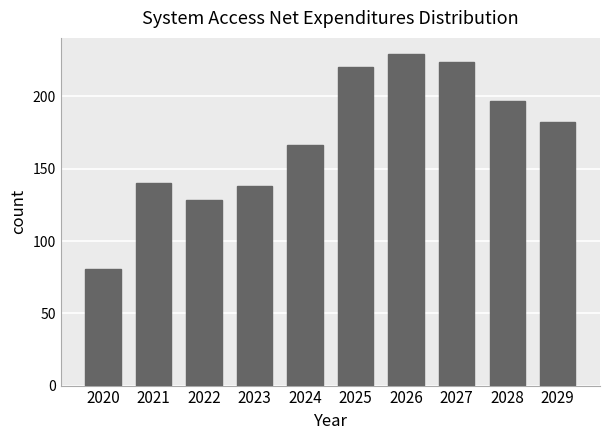

What is the sum of all values?

1706.1